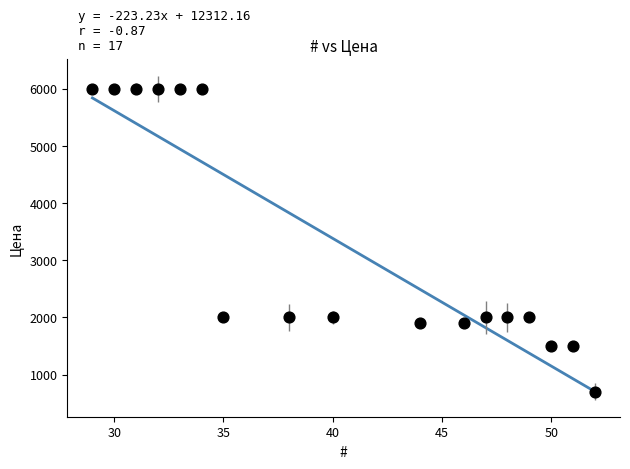

What is the range of X values (max minus min)?

23